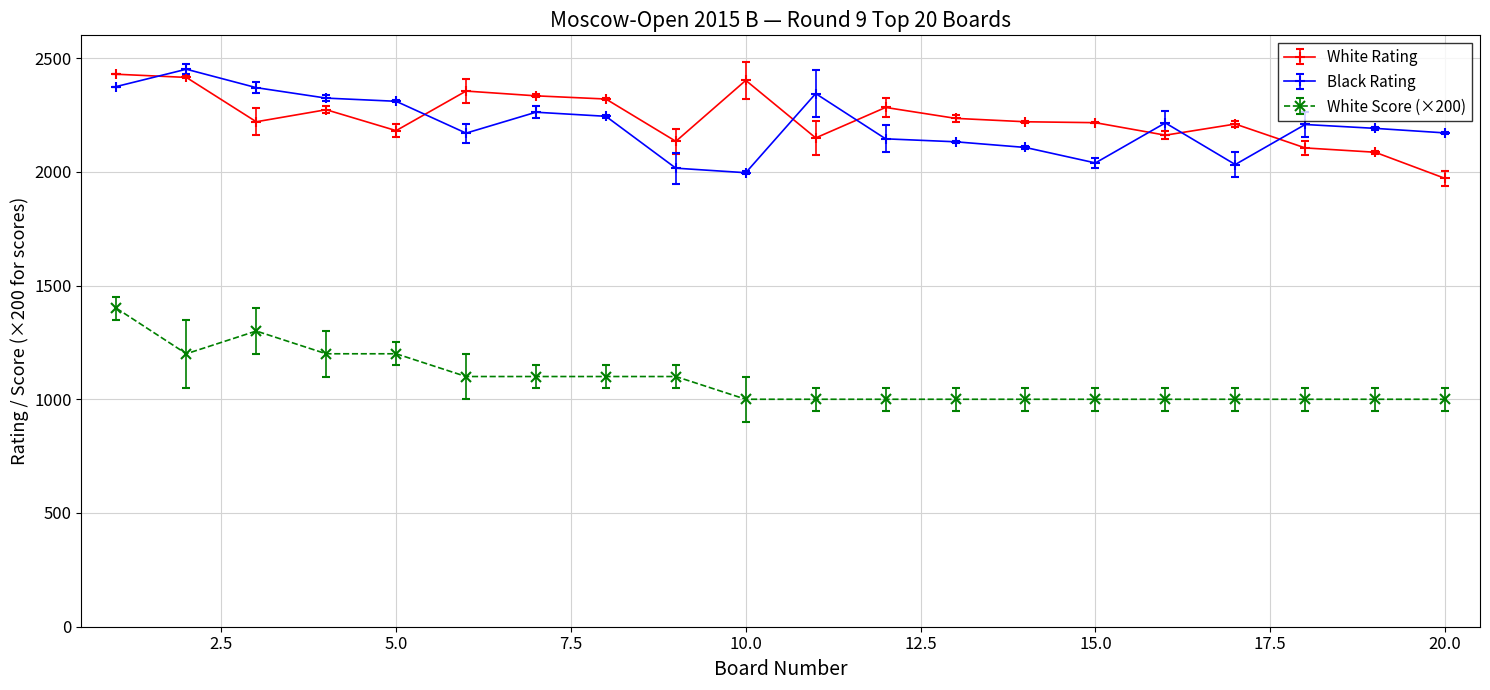

What is the smallest value displayed?

1000